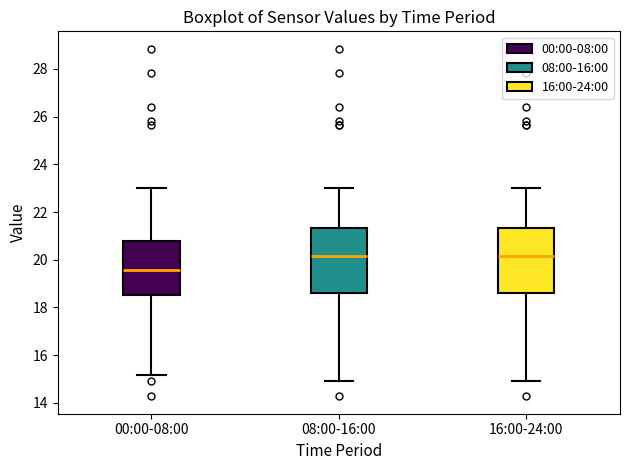

Where does the upper whisker of the box for 00:00-08:00 end on the y-axis? The values are not printed on the chart, so give them approximately, as read against the axis.

23.0